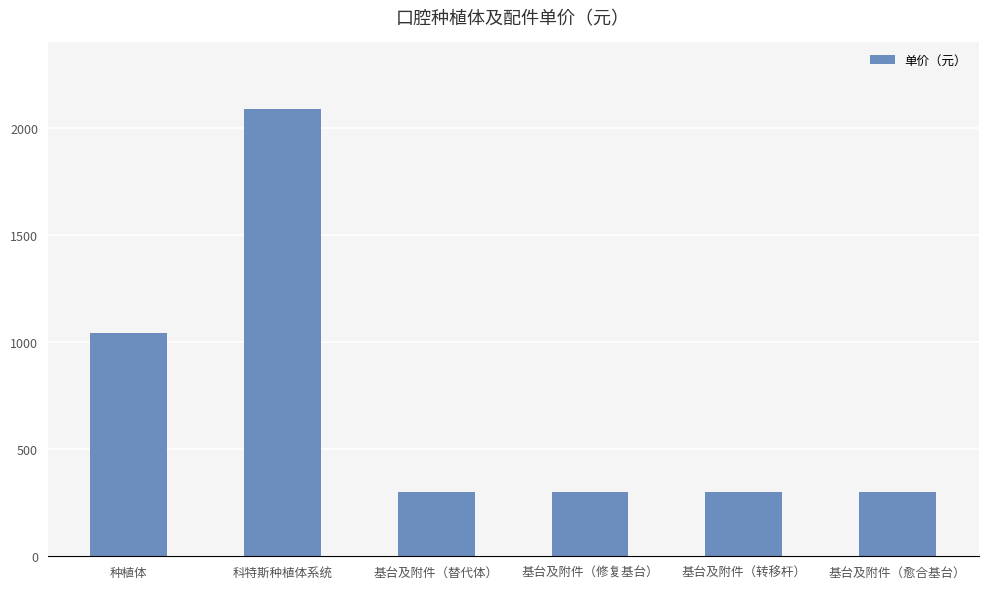

Which has a higher value, 科特斯种植体系统 or 基台及附件（修复基台）?

科特斯种植体系统